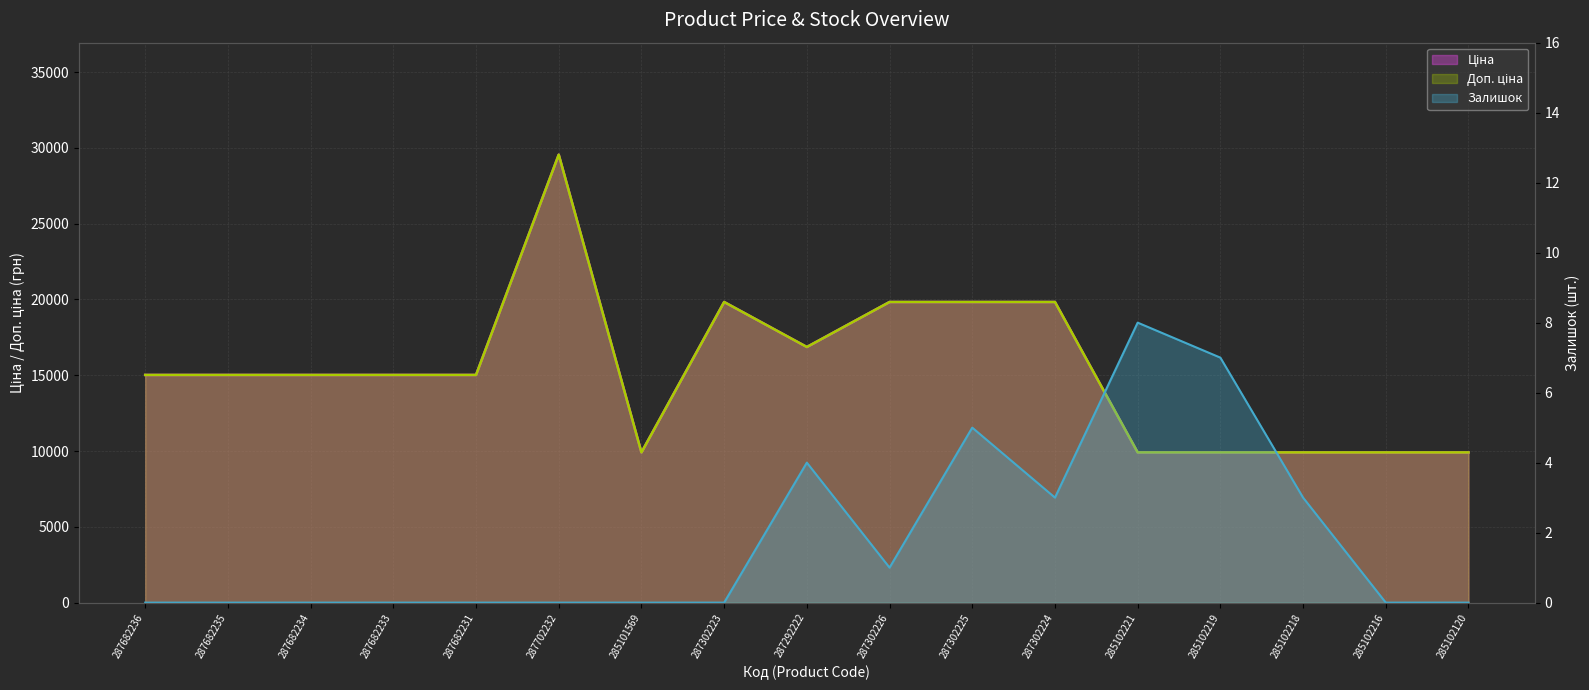

At which label does Ціна reach its minimum?

285101569